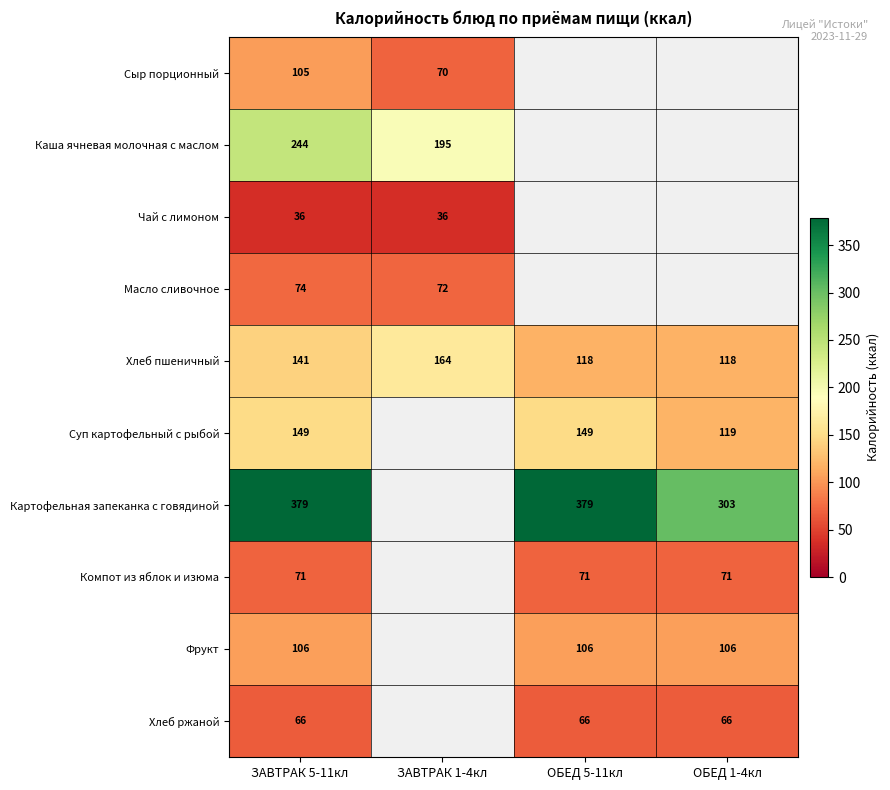

What is the difference between the highest and lowest values at ЗАВТРАК 5-11кл?

343